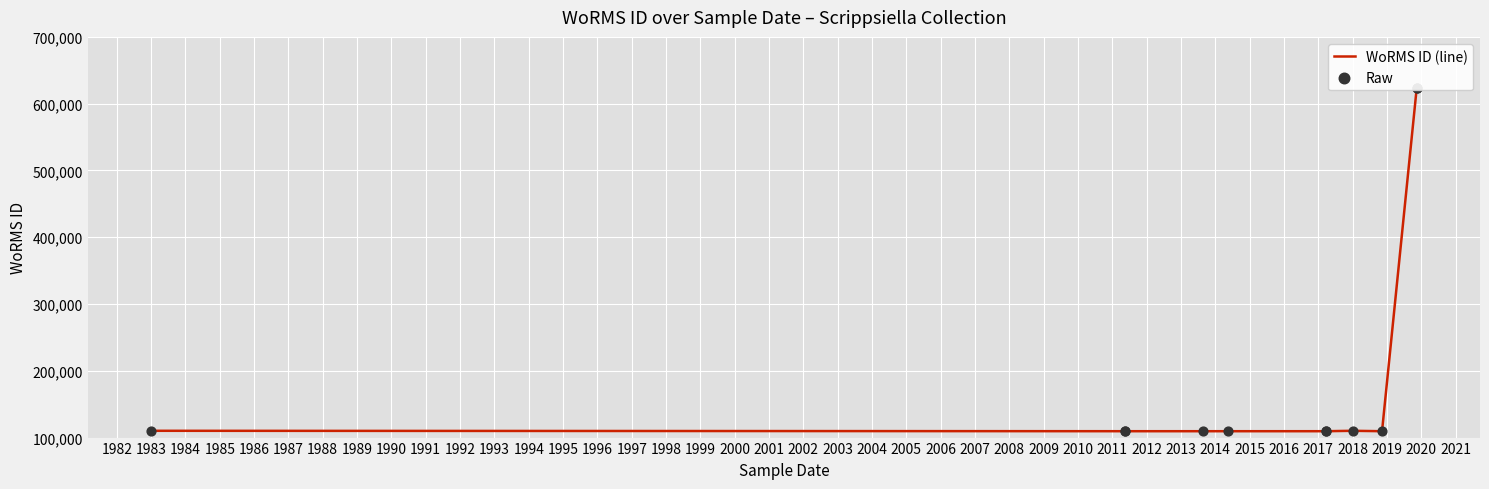

What are all the series names shown in the legend?

WoRMS ID (line), Raw